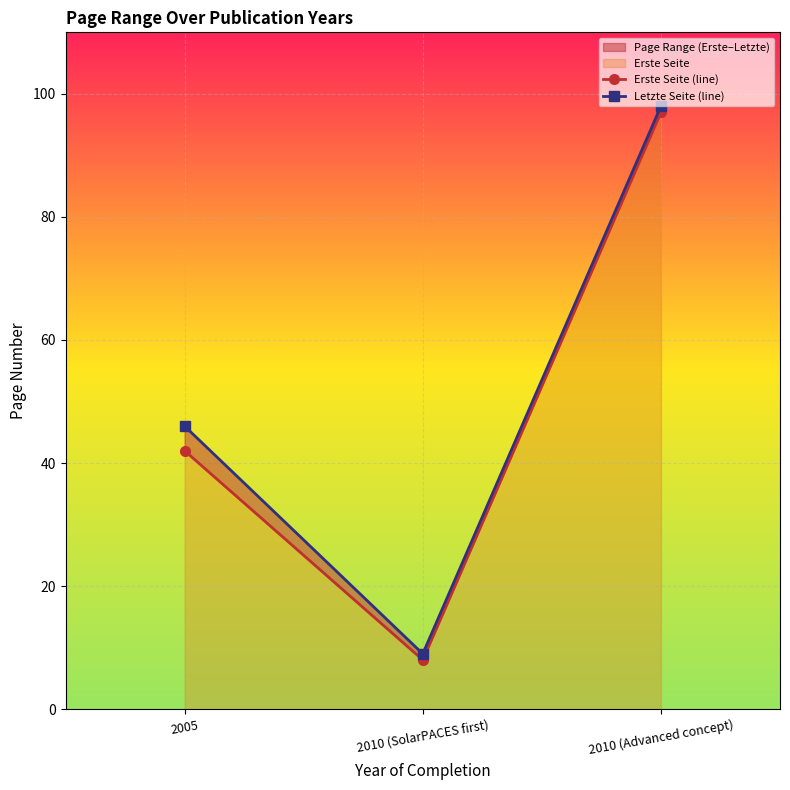

True or false: Letzte Seite (line) has a value of 46 at 2005.

True